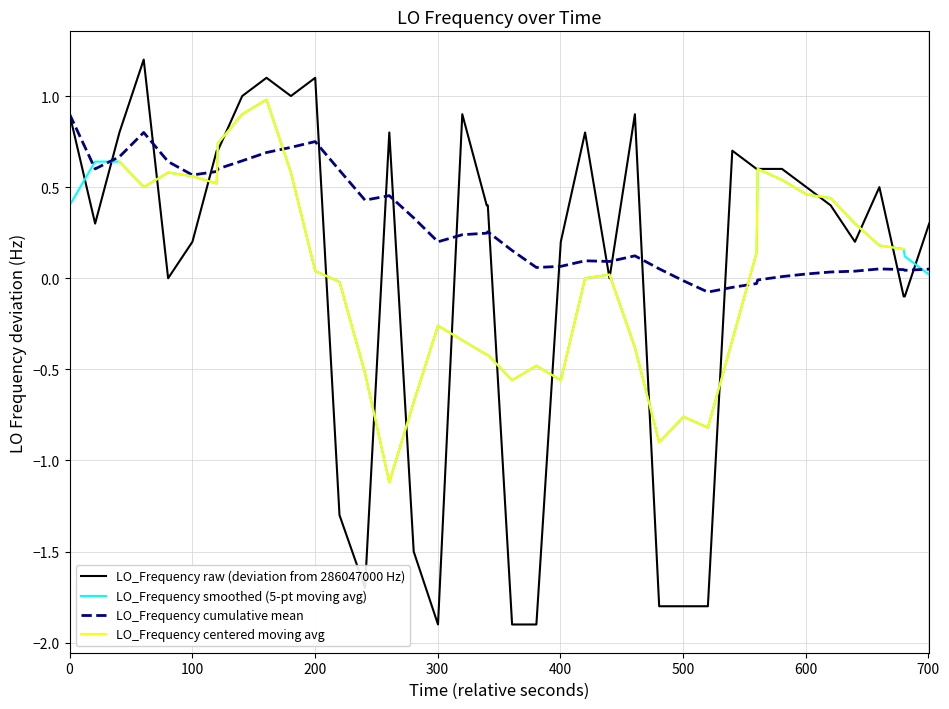

Reading left to right, extract all data points from this chart.

0.9	0.3	0.8	1.2	0.0	0.2	0.7	0.7	1.0	1.1	1.0	1.1	-1.3	-1.7	0.8	-1.5	-1.9	0.9	0.4	0.4	-1.9	-1.9	0.2	0.8	0.0	0.9	-1.8	-1.8	-1.8	0.7	0.6	0.6	0.6	0.5	0.4	0.2	0.5	-0.1	-0.1	0.3